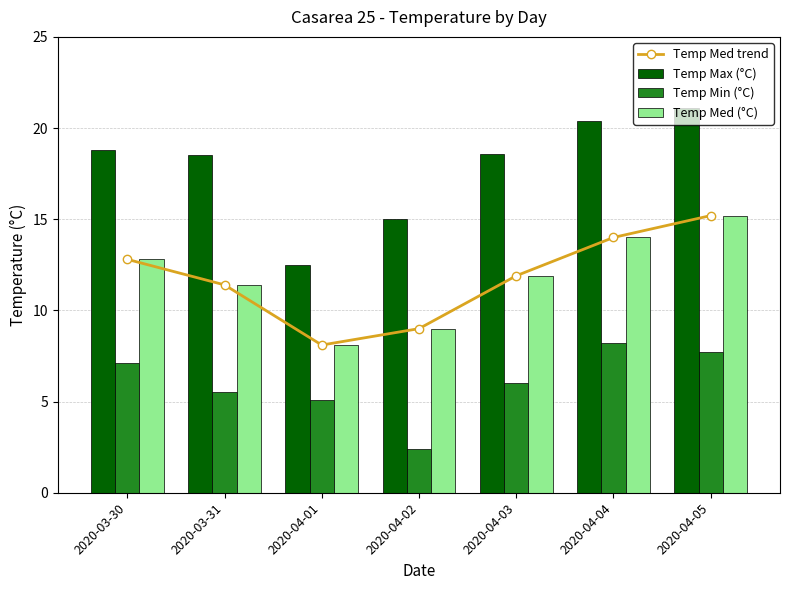

What is the average value of the Temp Max (°C) series?

17.8